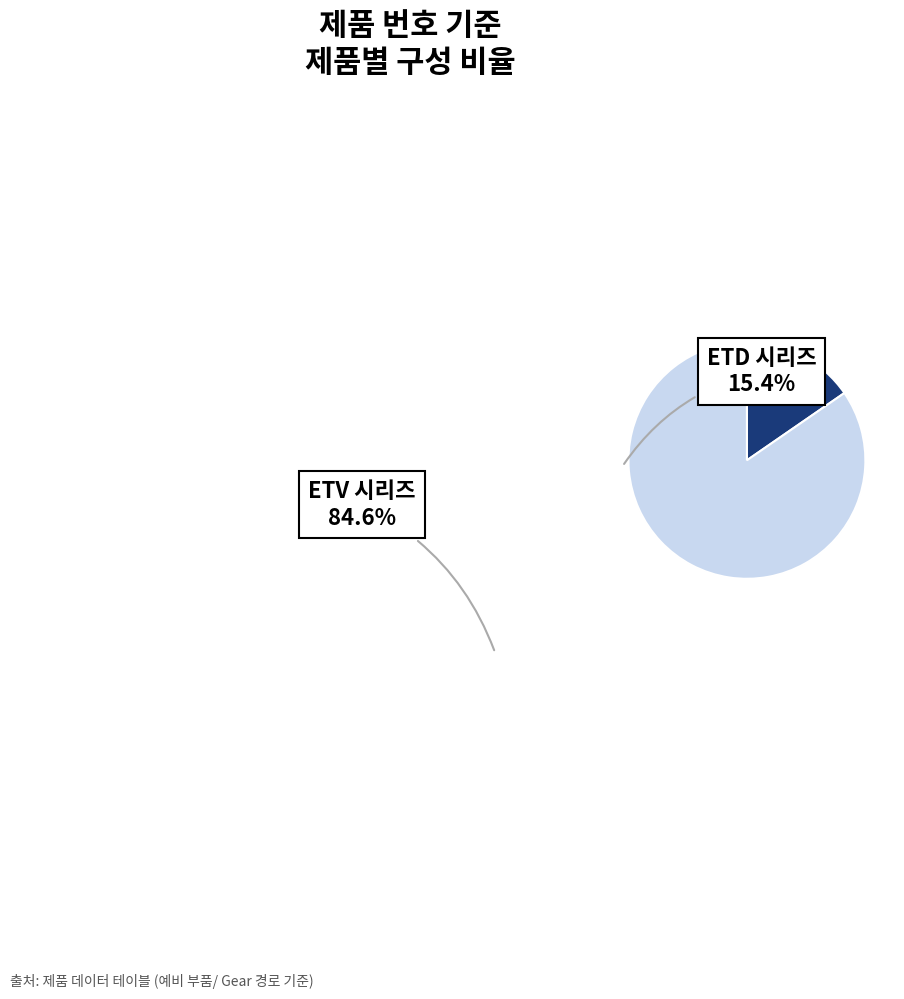

How many segments does this pie chart have?

2